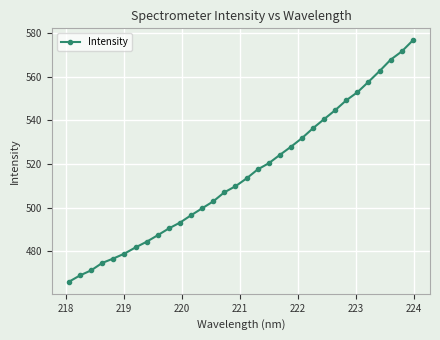

What is the greatest value displayed?

576.6